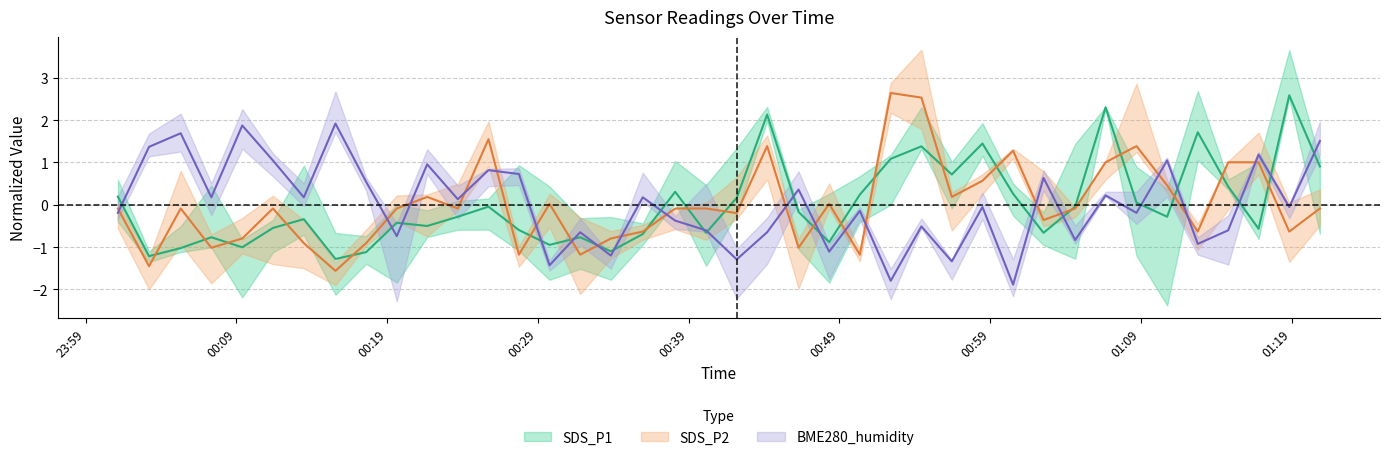

What is the value of the BME280_humidity point at the 28th from the left?

-1.3